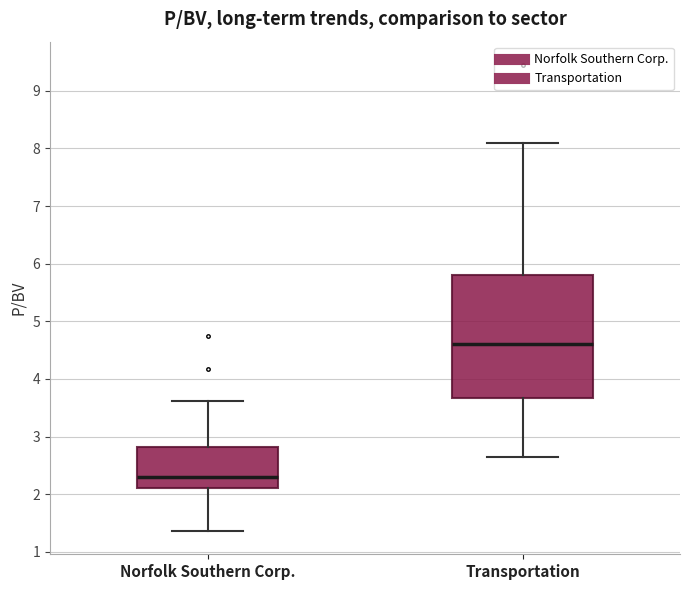

Which box has the lowest median line?

Norfolk Southern Corp.